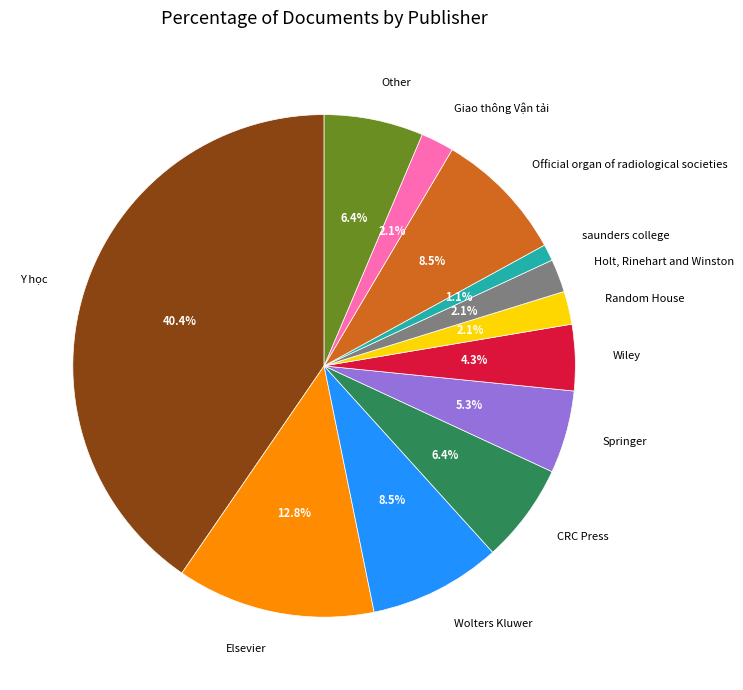

Which category has the biggest portion of the pie?

Y học